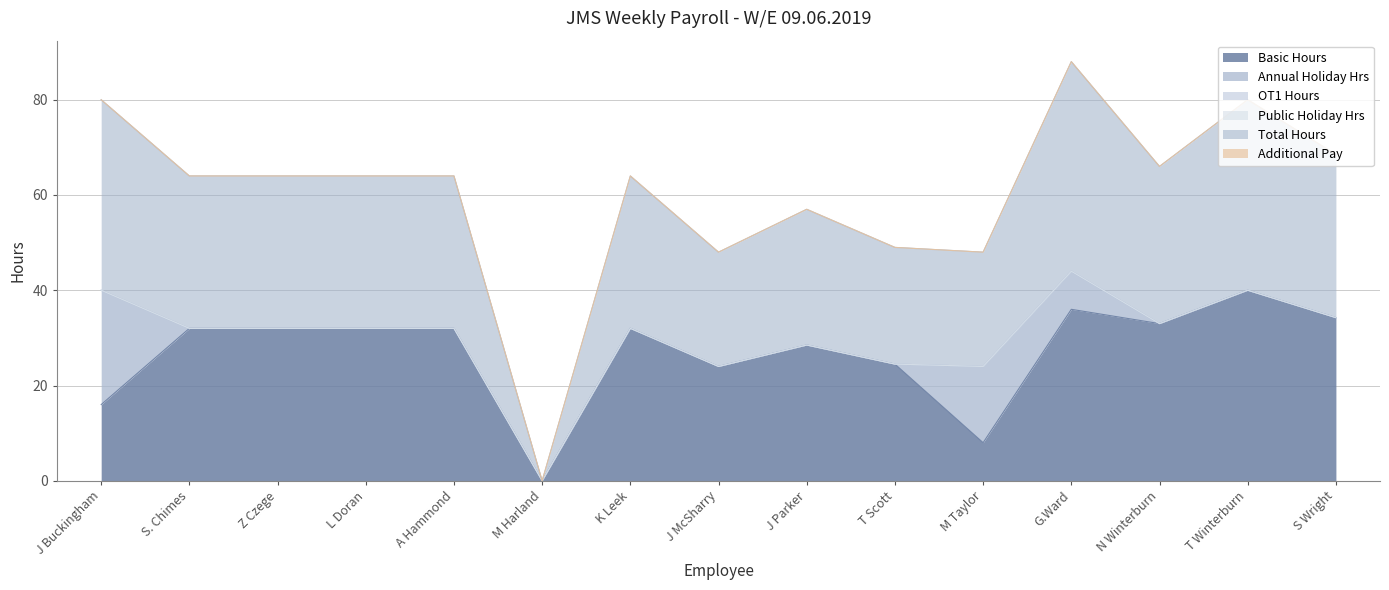

What is the maximum value shown in the chart?

44.0